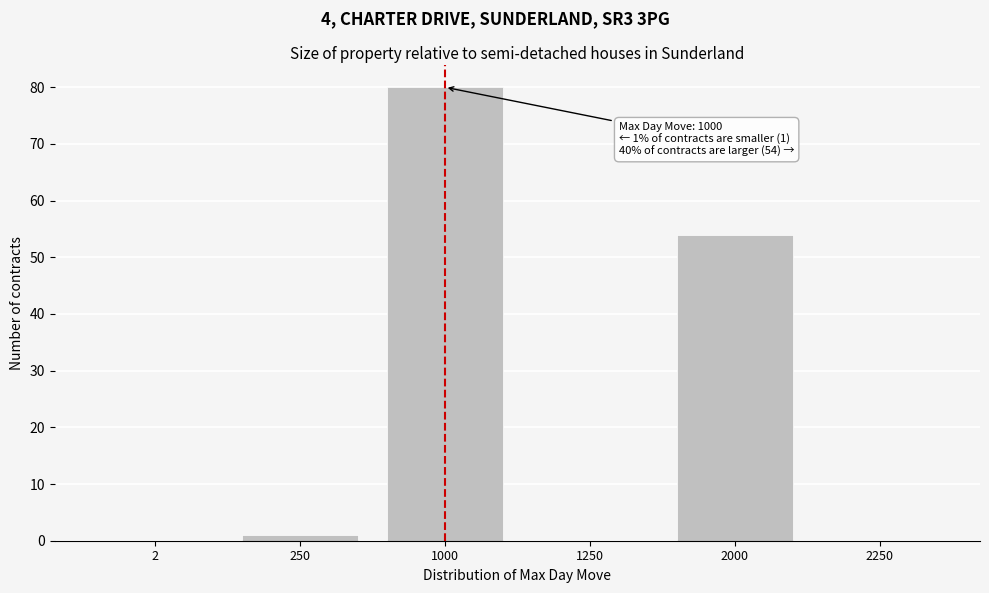

Reading right to left, what are all the values shown in this chart?

2250=0	2000=54	1250=0	1000=80	250=1	2=0